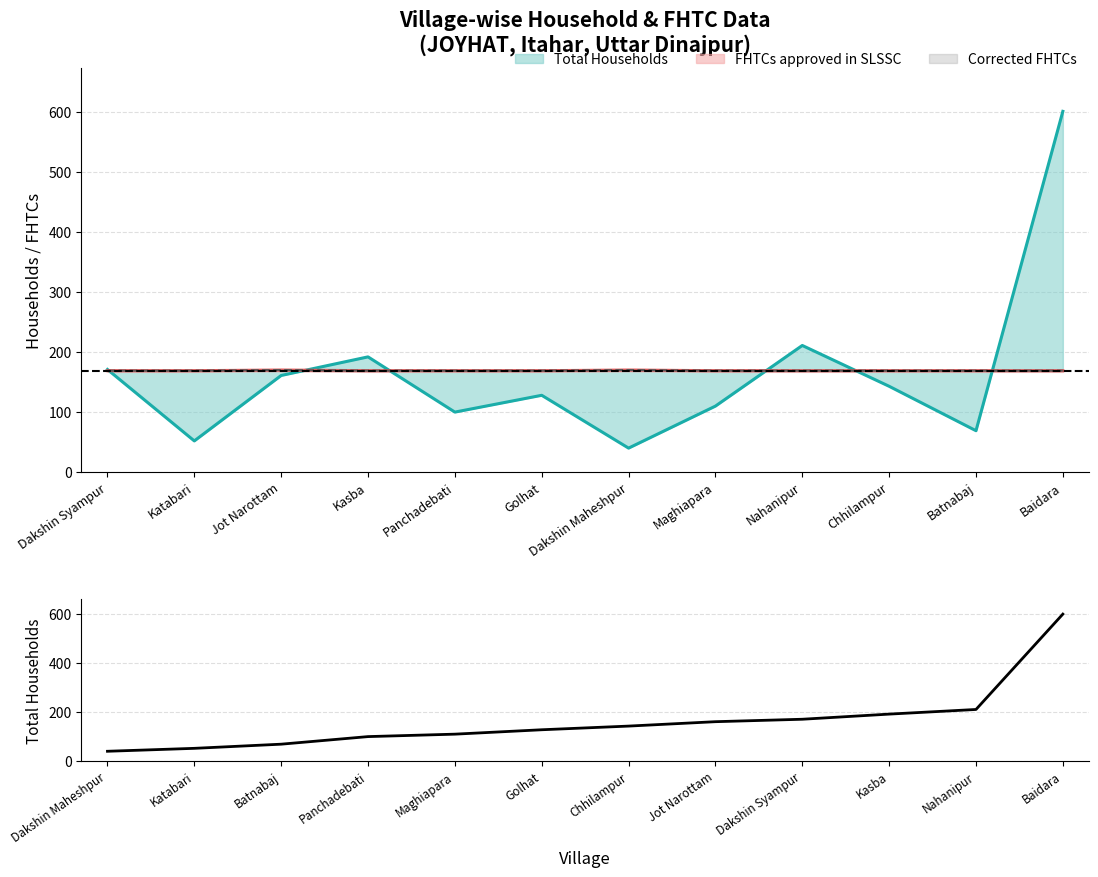

Which category has the highest value across all series?

Baidara